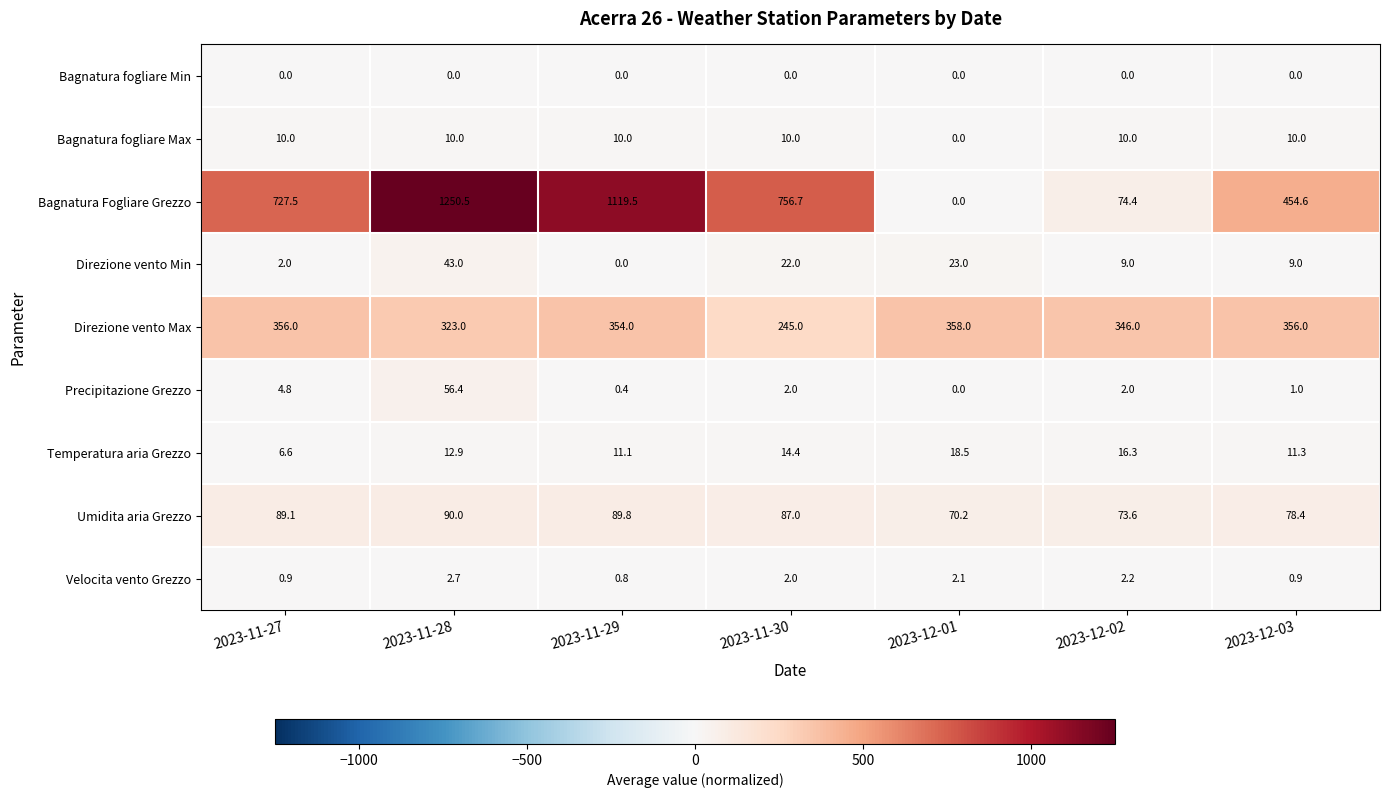

At 2023-12-02, list the series in order from smallest to largest.

Bagnatura fogliare Min, Precipitazione Grezzo, Velocita vento Grezzo, Direzione vento Min, Bagnatura fogliare Max, Temperatura aria Grezzo, Umidita aria Grezzo, Bagnatura Fogliare Grezzo, Direzione vento Max